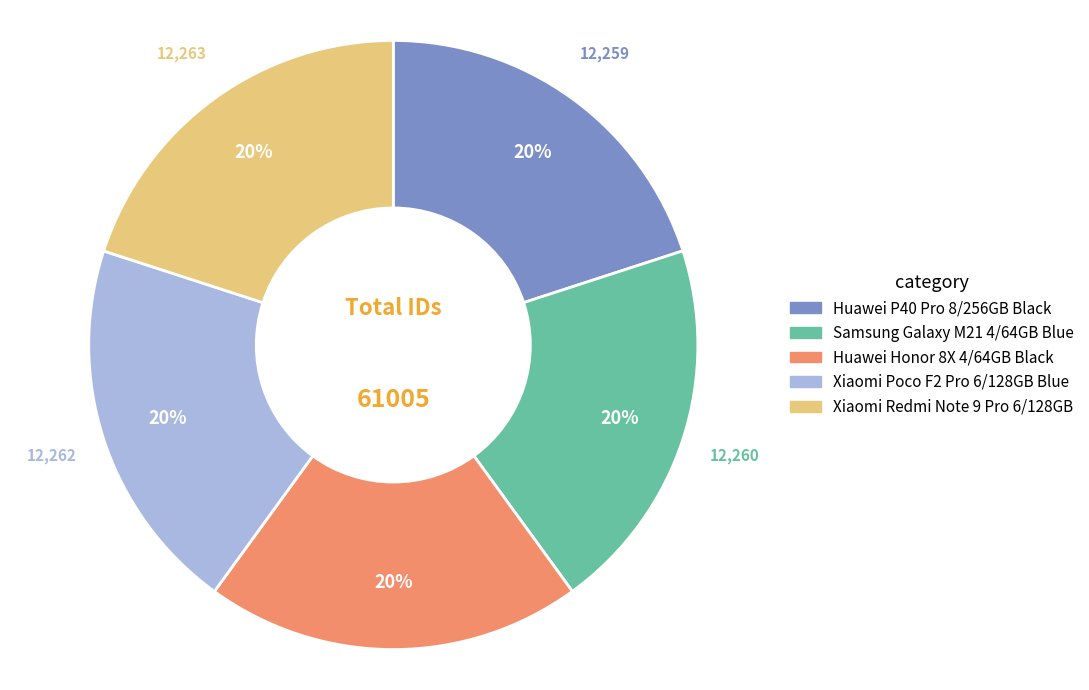

The Huawei P40 Pro 8/256GB Black slice represents 20% of the pie. True or false?

True